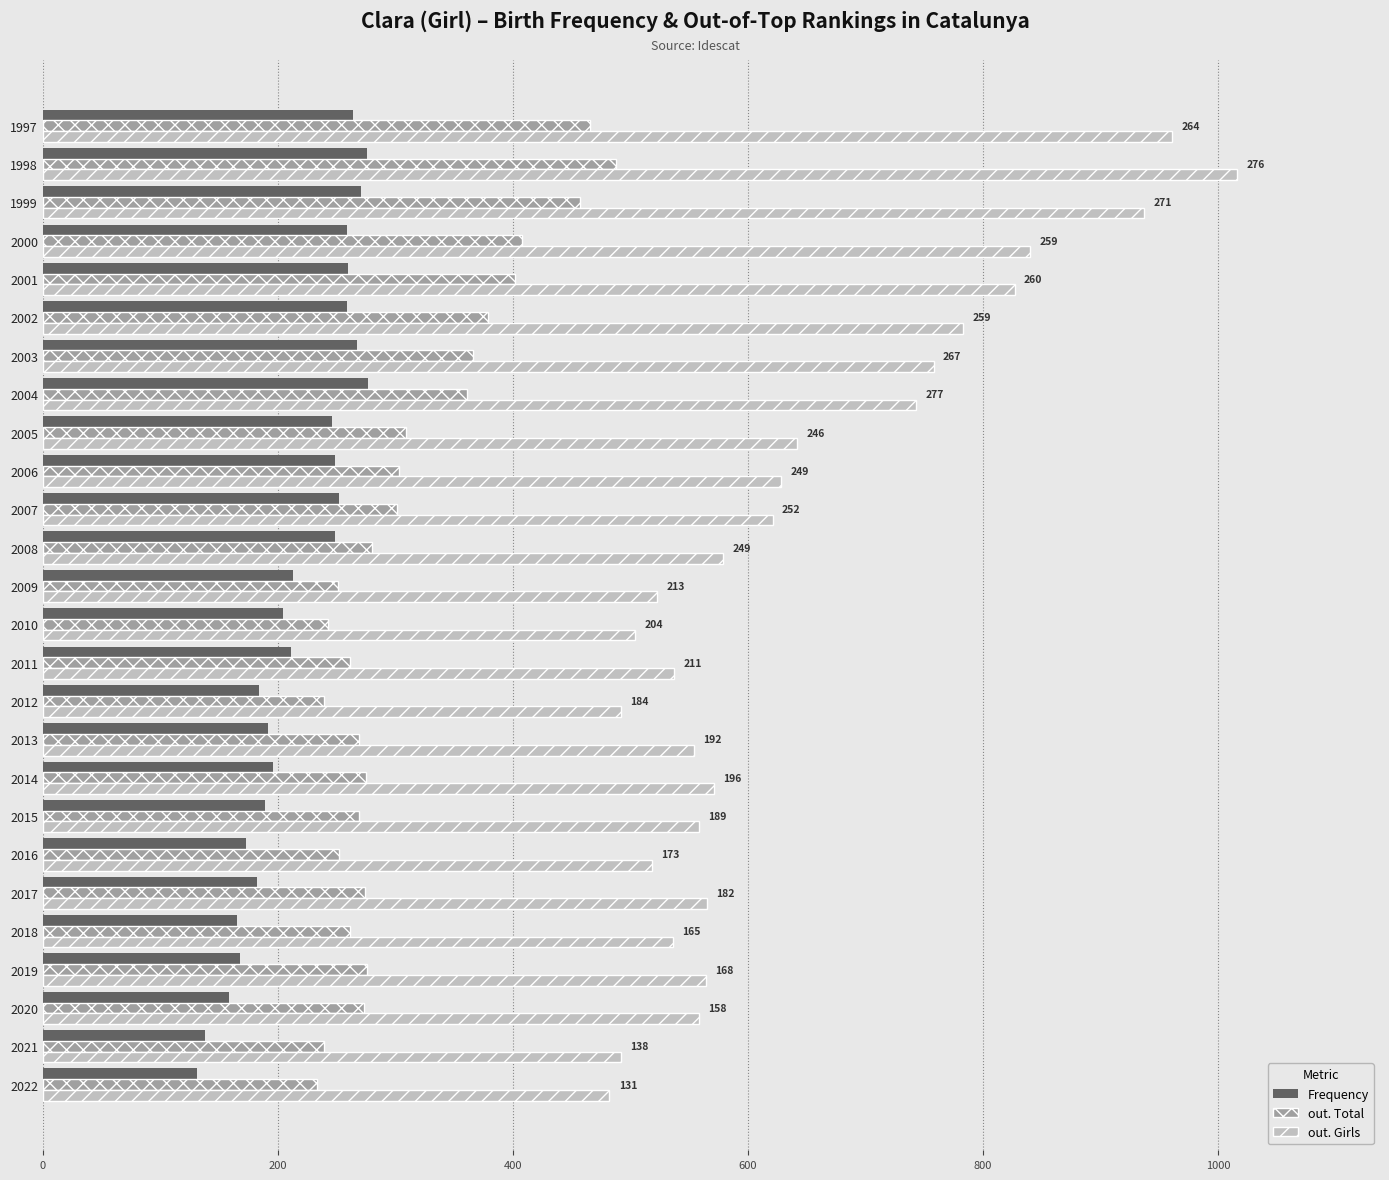

What are all the series names shown in the legend?

Frequency, out. Total, out. Girls